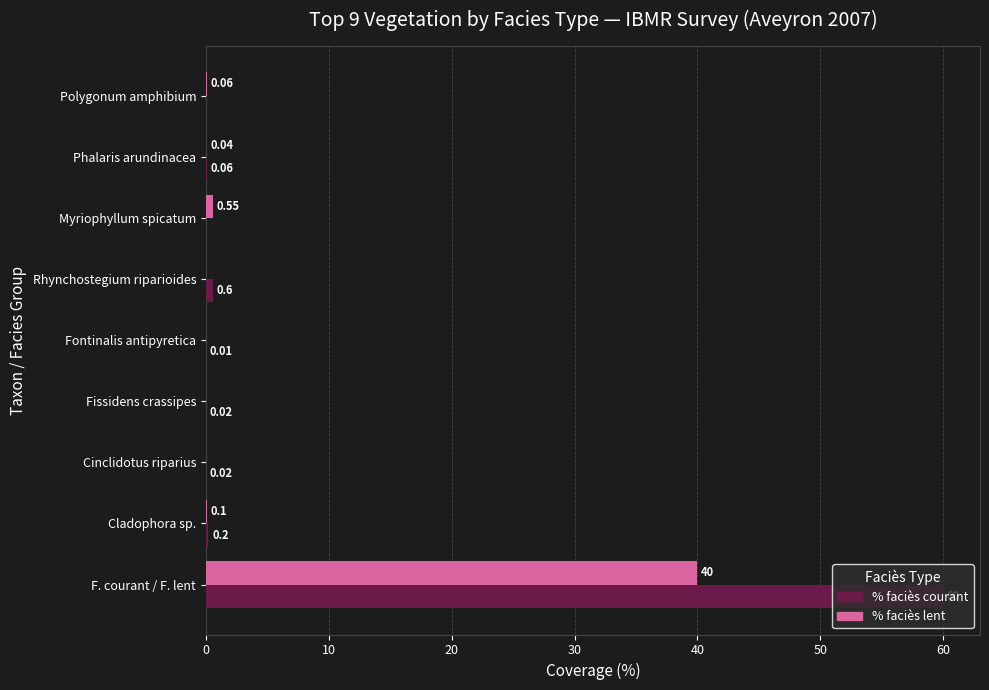

What is the sum of the % faciès courant values at F. courant / F. lent and Phalaris arundinacea?

60.1